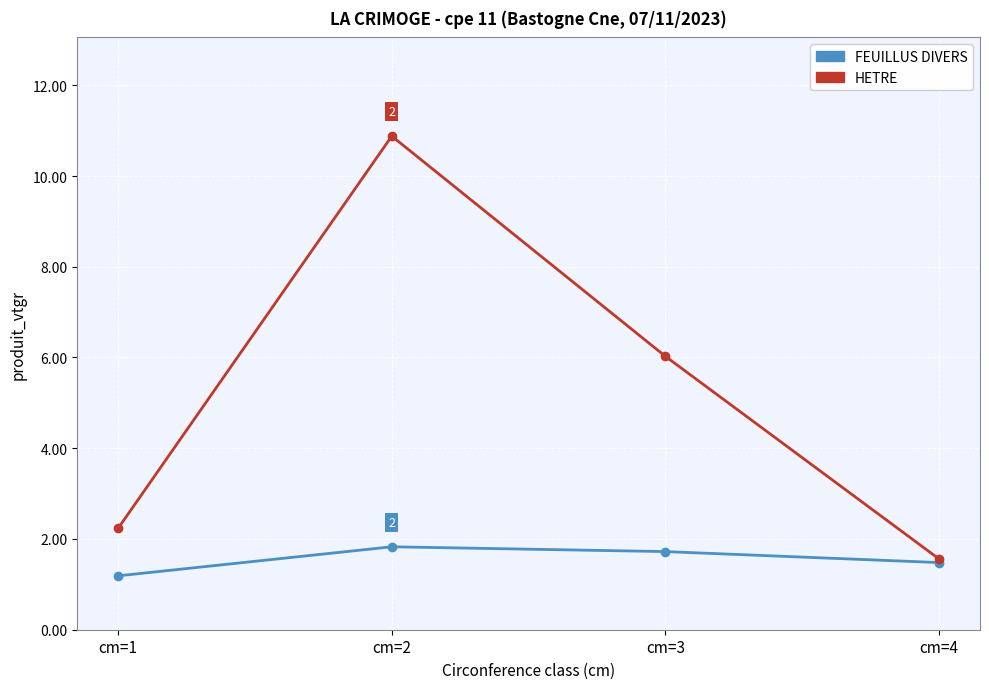

How many interior local peaks does the FEUILLUS DIVERS series have?

1